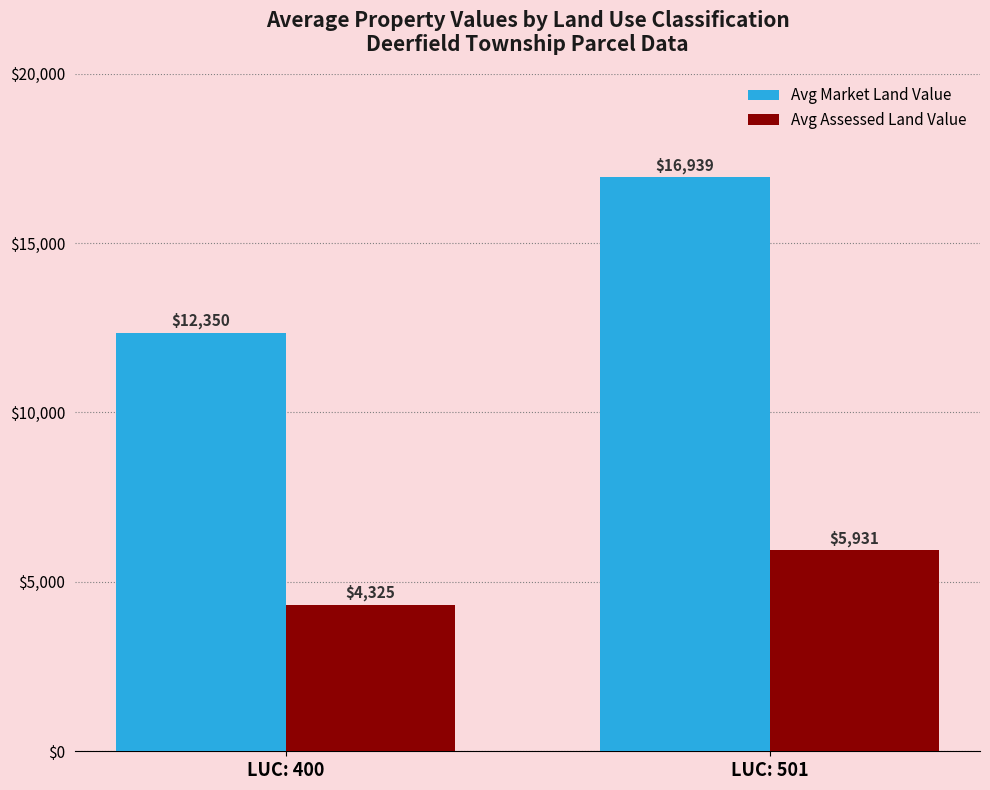

Which category has the highest value across all series?

LUC: 501